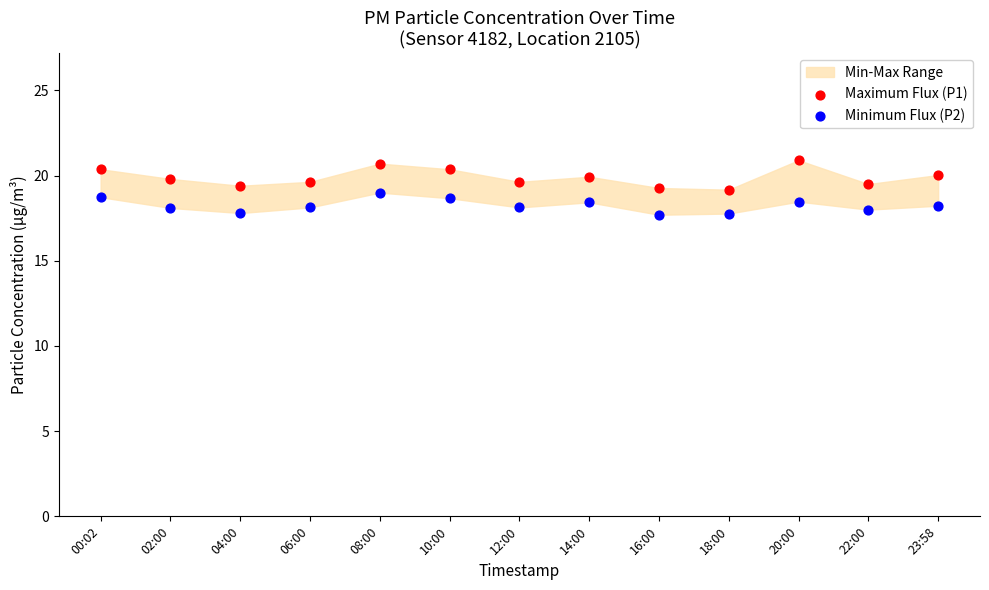

Which series contains the lowest Y value?

Minimum Flux (P2)